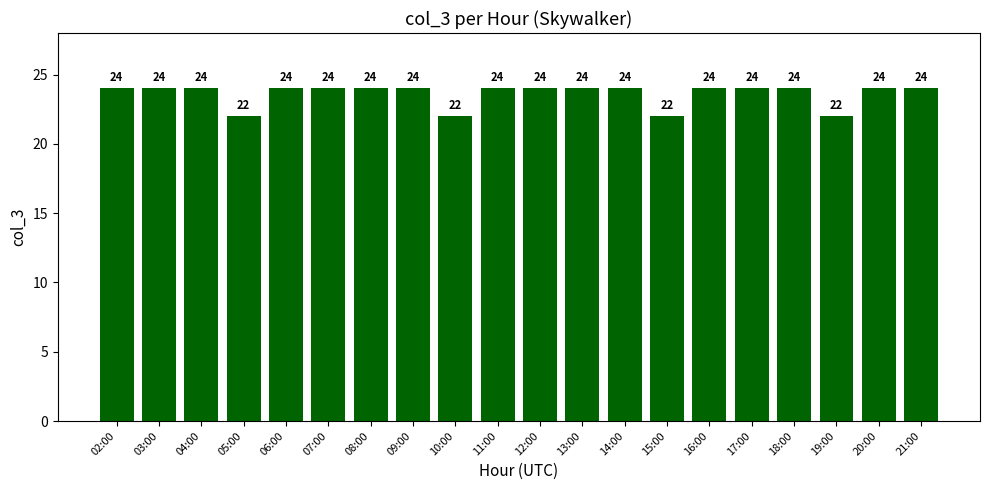

What is the sum of the values at 11:00 and 02:00?

48